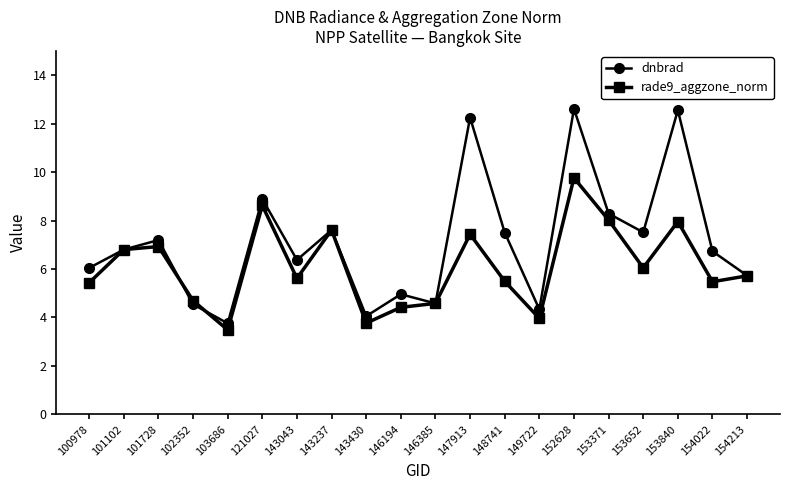

What is the difference between the dnbrad values at 154213 and 143043?

0.6